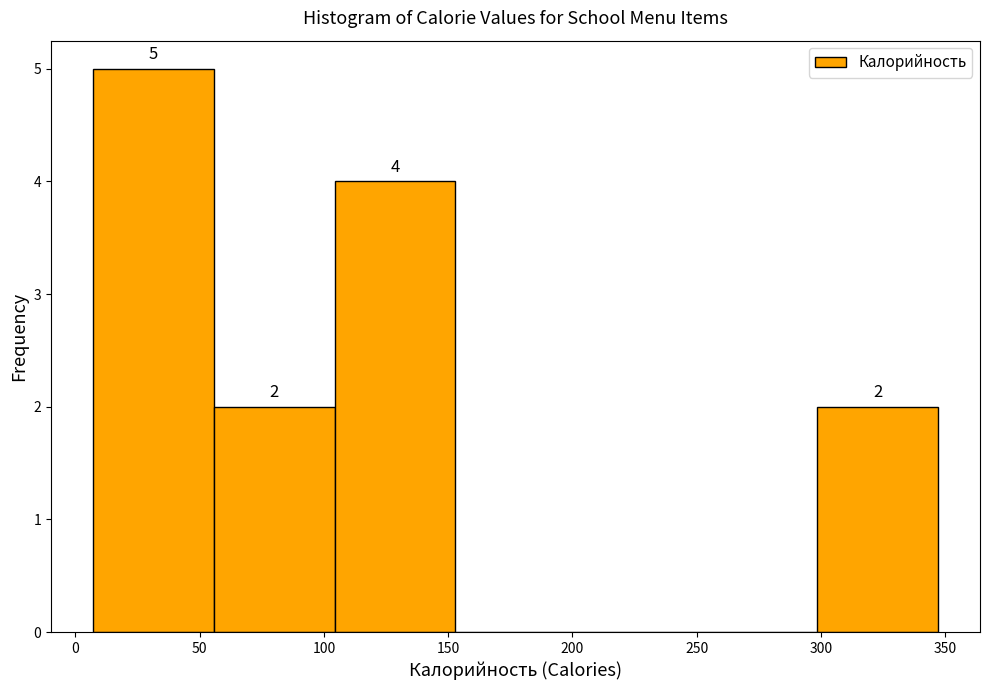

Over which range of the x-axis is the bar tallest?

5 to 55